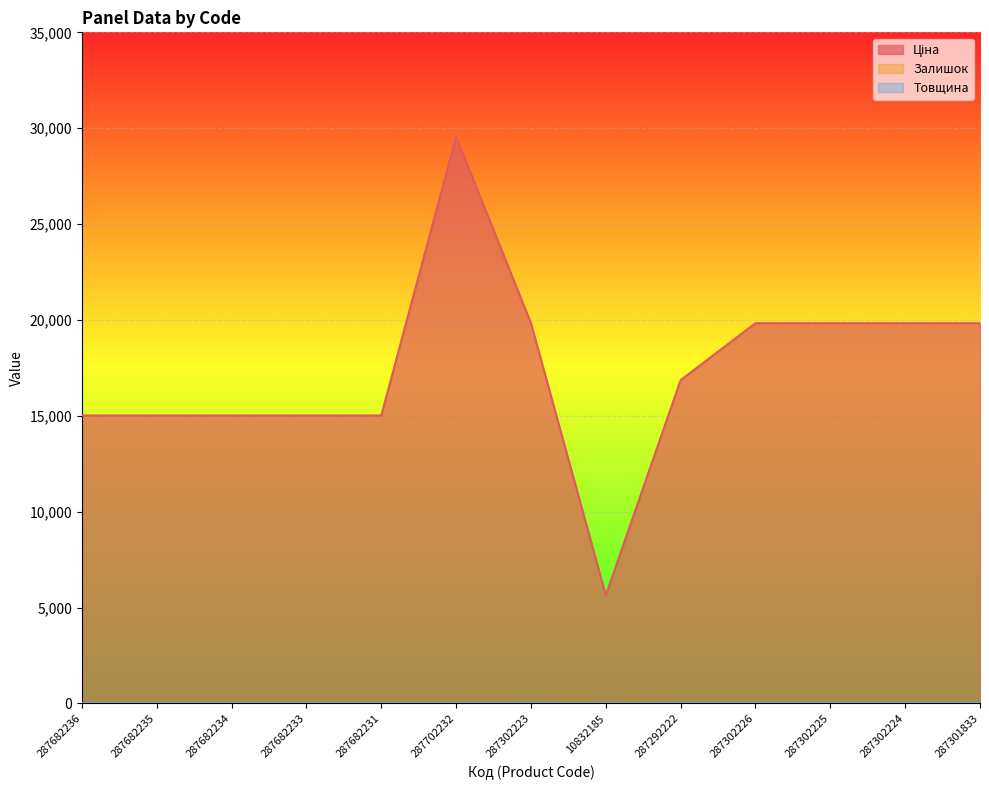

True or false: Товщина and Залишок intersect in this chart.

False